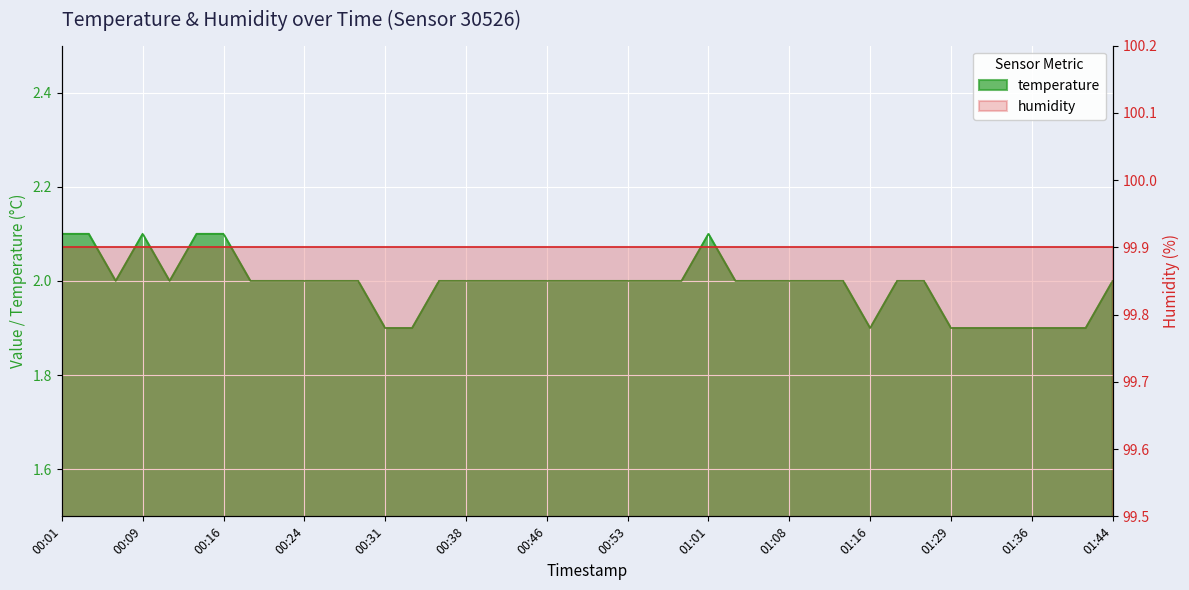

What is the label of the 20th point from the left?

00:48